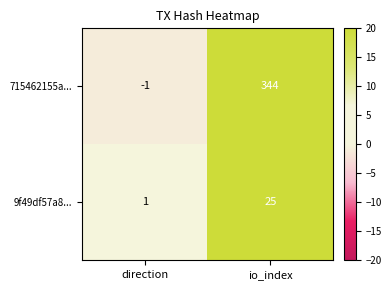

What value does the 715462155a... series have at io_index, to the nearest 5?

345